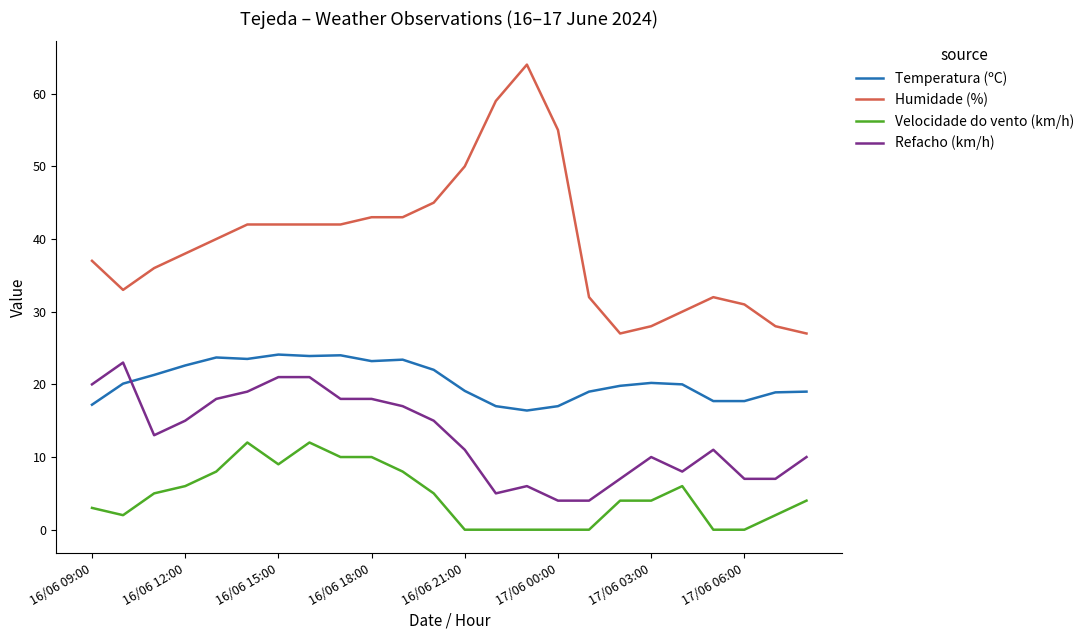

True or false: Refacho (km/h) and Velocidade do vento (km/h) intersect in this chart.

False